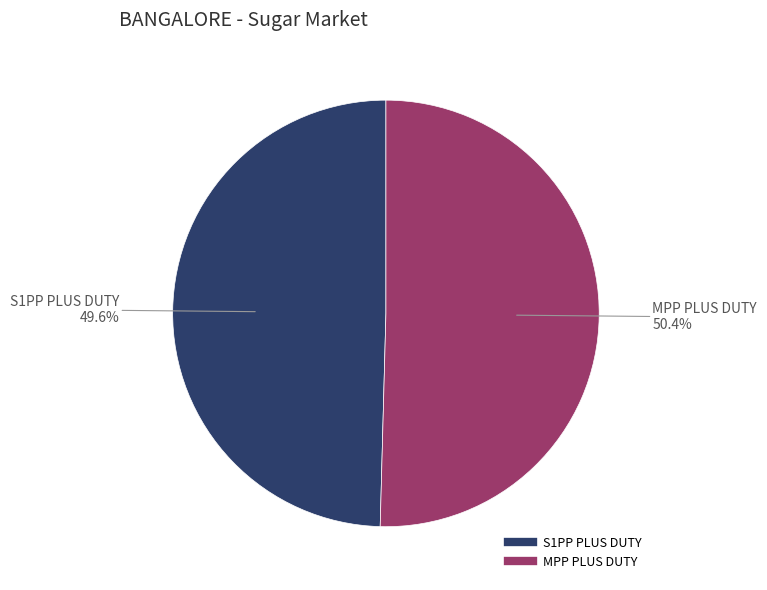

To the nearest percent, what is the difference between the S1PP PLUS DUTY and MPP PLUS DUTY slice percentages?

1%